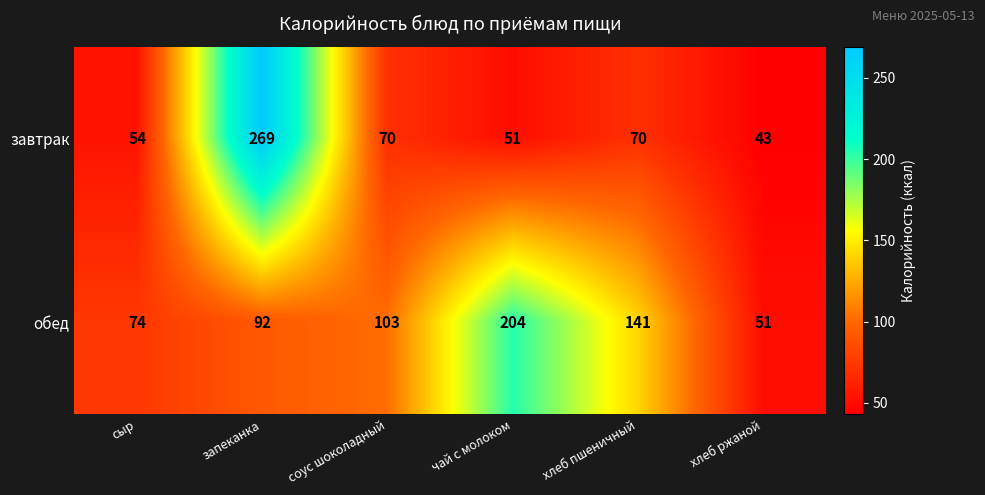

What is the approximate value of обед at чай с молоком?

204